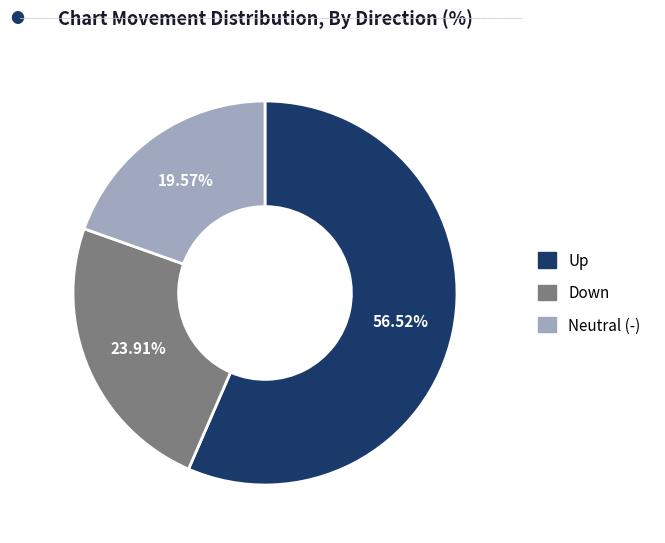

To the nearest percent, what is the difference between the largest and smallest slice percentages?

37%